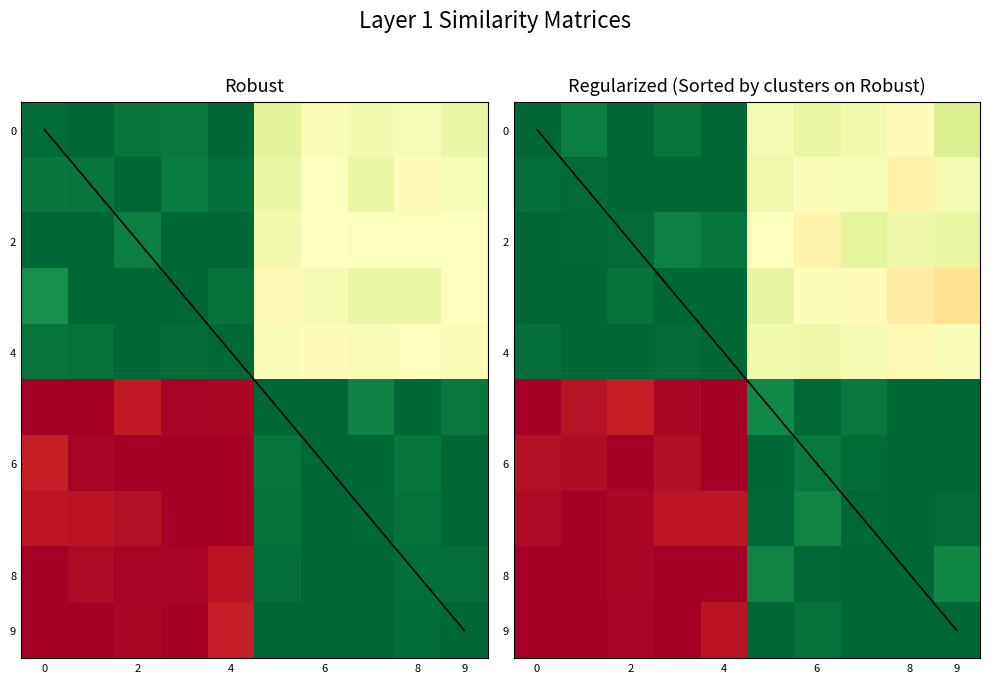

At how many categories does at least one series exceed 0?

10